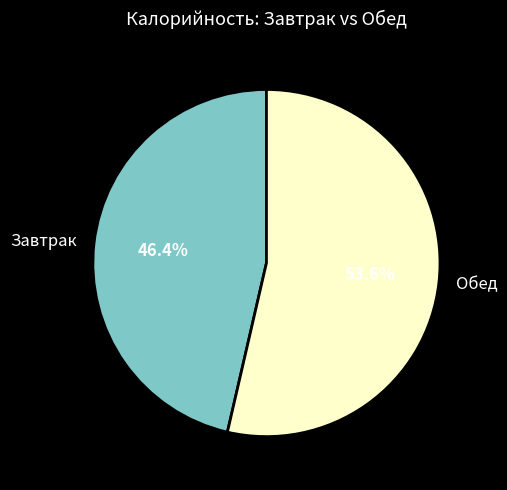

To the nearest percent, what is the average slice percentage?

50%